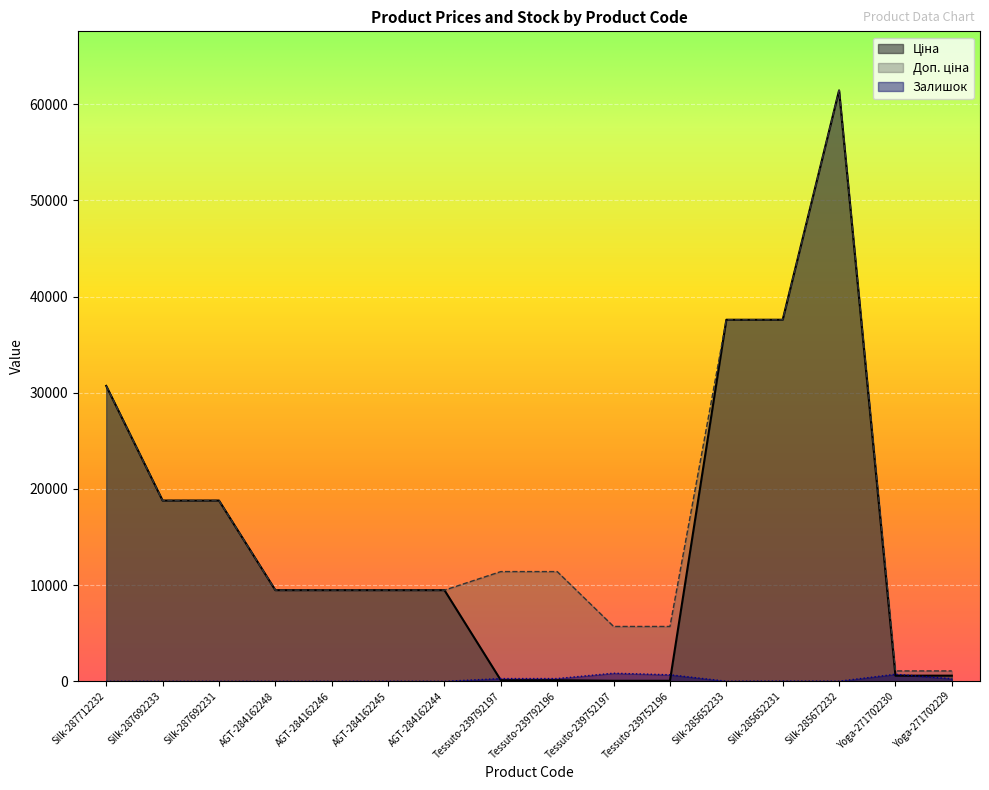

What position from the right is Silk-285672232?

3